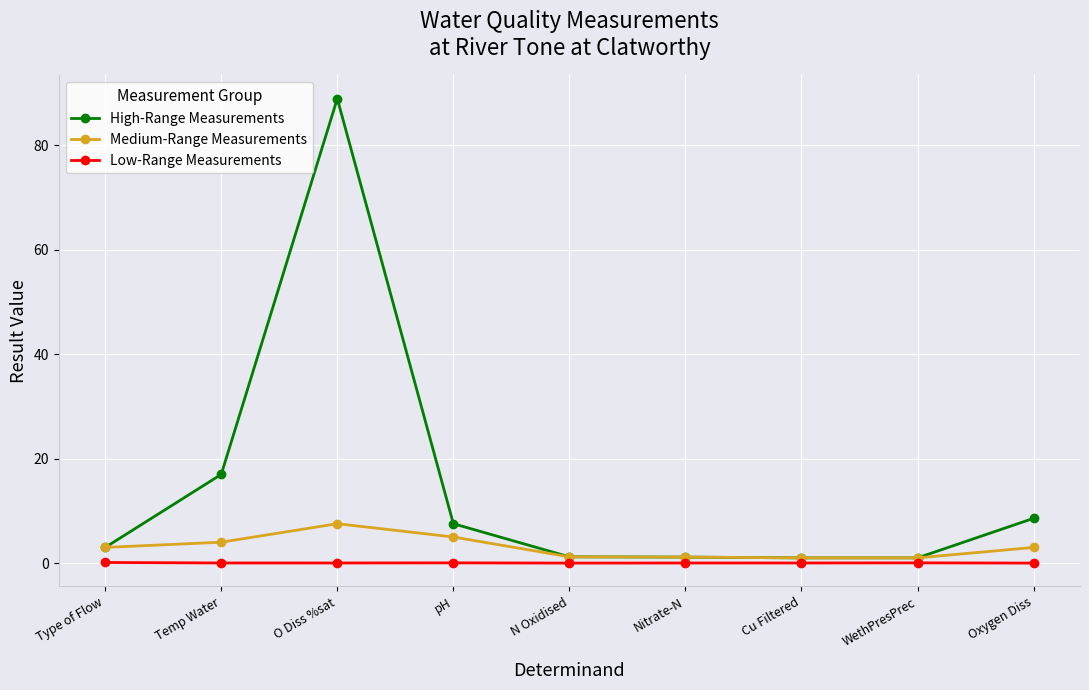

What is the label of the 4th point from the right?

Nitrate-N